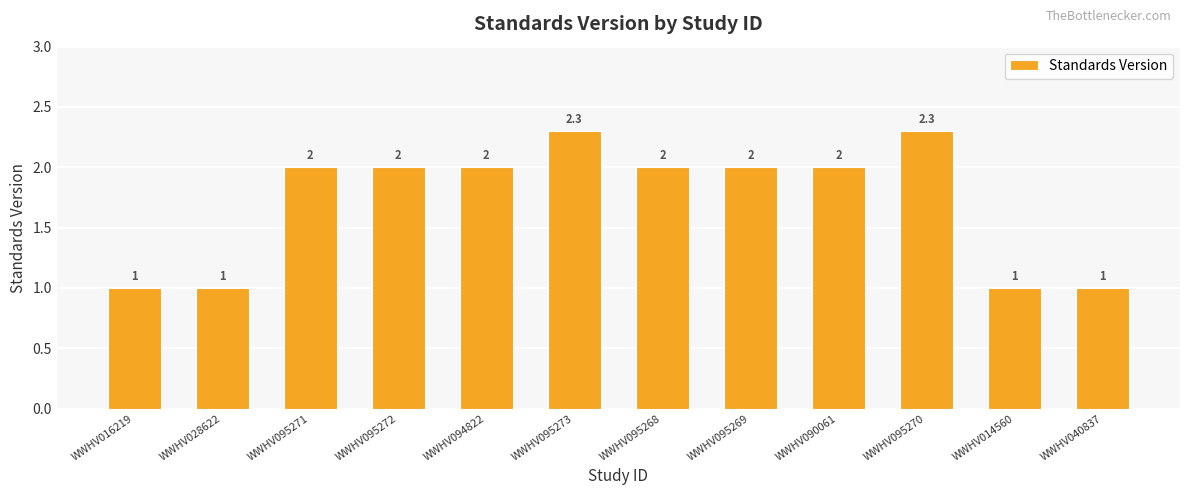

Reading left to right, extract all data points from this chart.

WWHV016219=1.0	WWHV028622=1.0	WWHV095271=2.0	WWHV095272=2.0	WWHV094822=2.0	WWHV095273=2.3	WWHV095268=2.0	WWHV095269=2.0	WWHV090061=2.0	WWHV095270=2.3	WWHV014560=1.0	WWHV040837=1.0